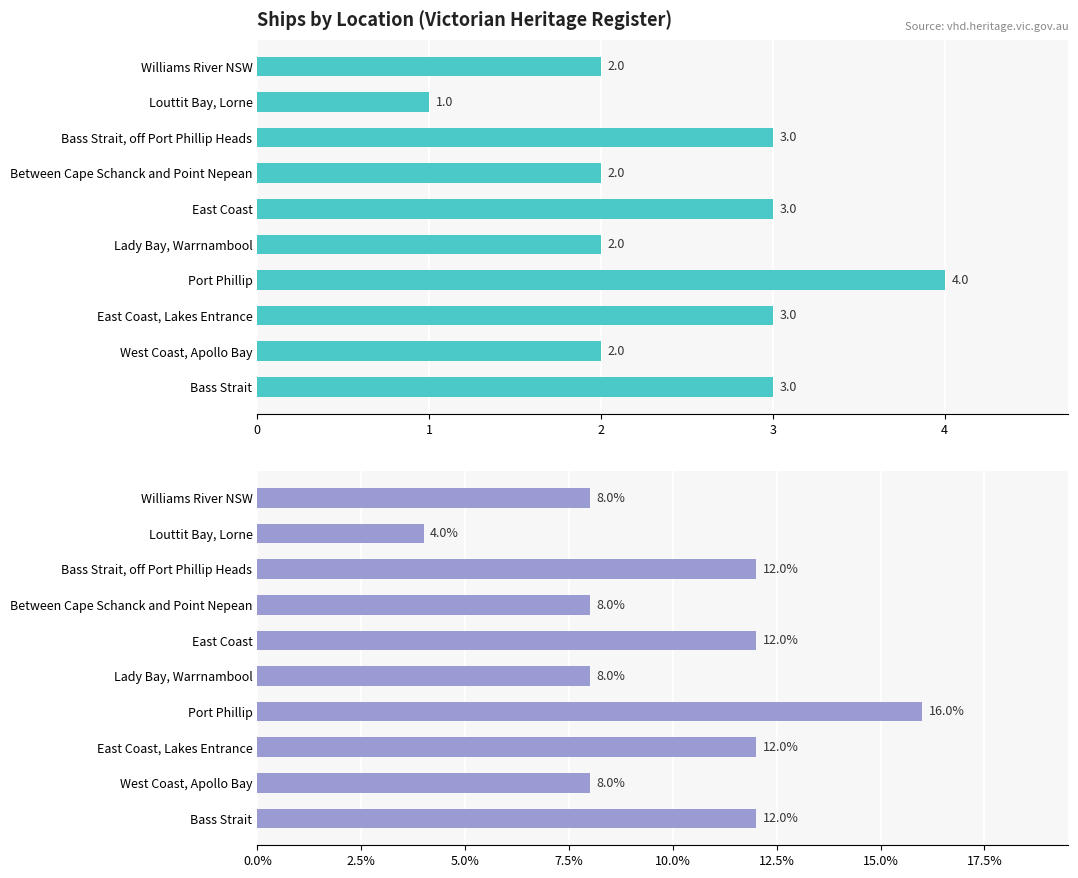

What is the lowest value of the Percentage of Ships series?

4